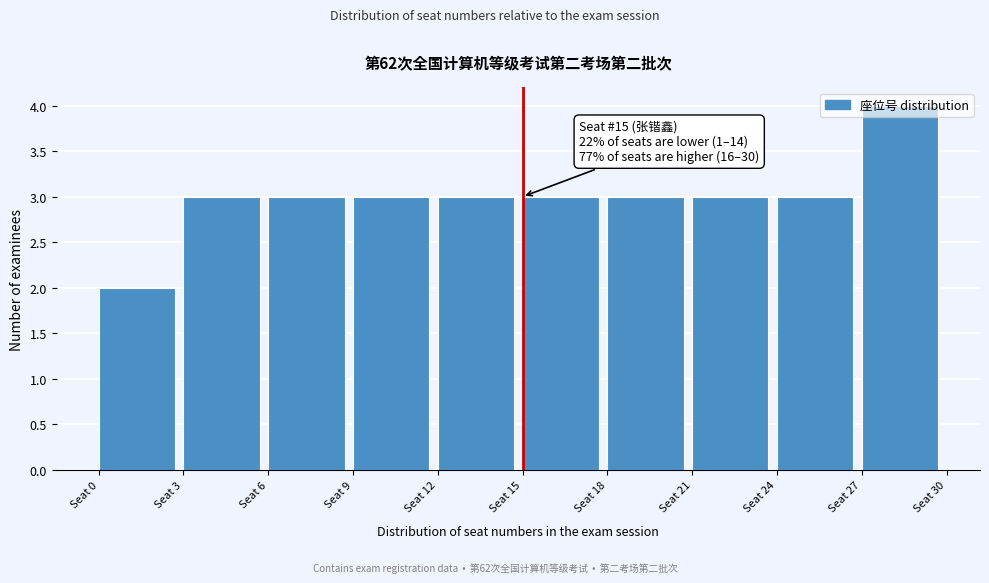

Which range on the x-axis has the tallest bar?

27 to 30